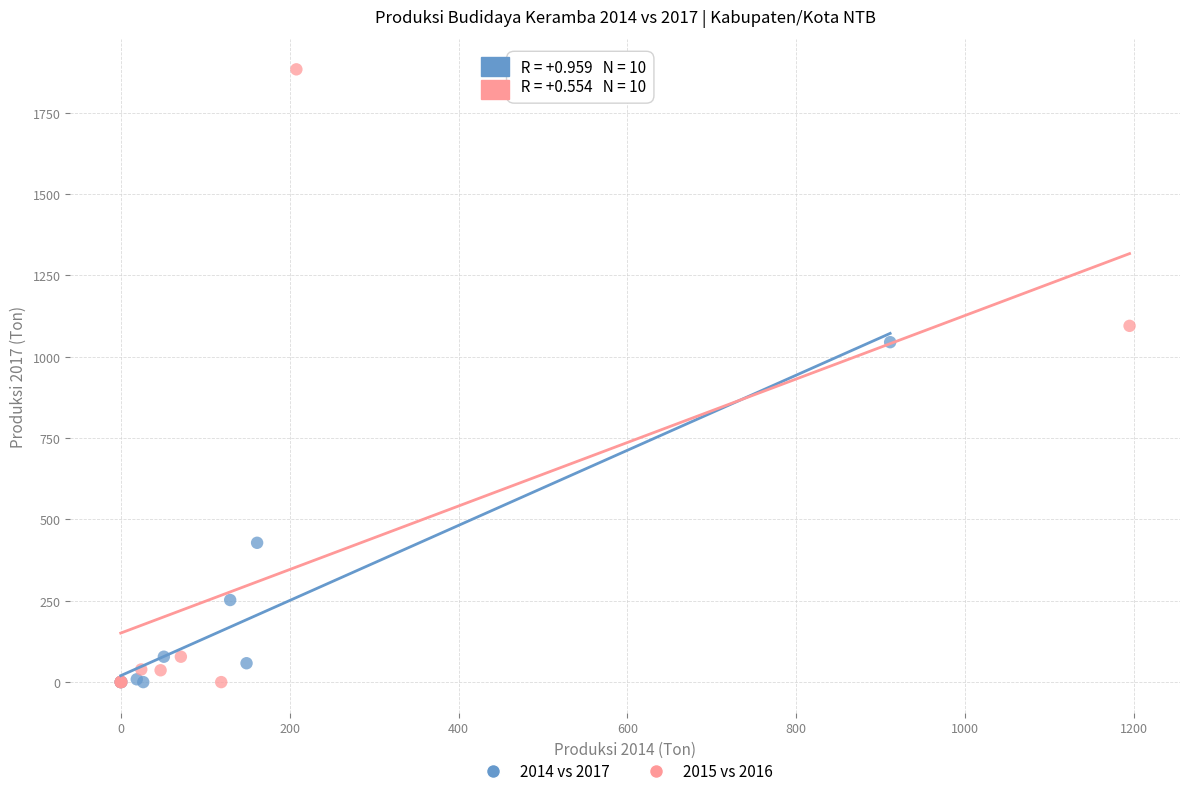

What are all the series names shown in the legend?

2014 vs 2017, 2015 vs 2016